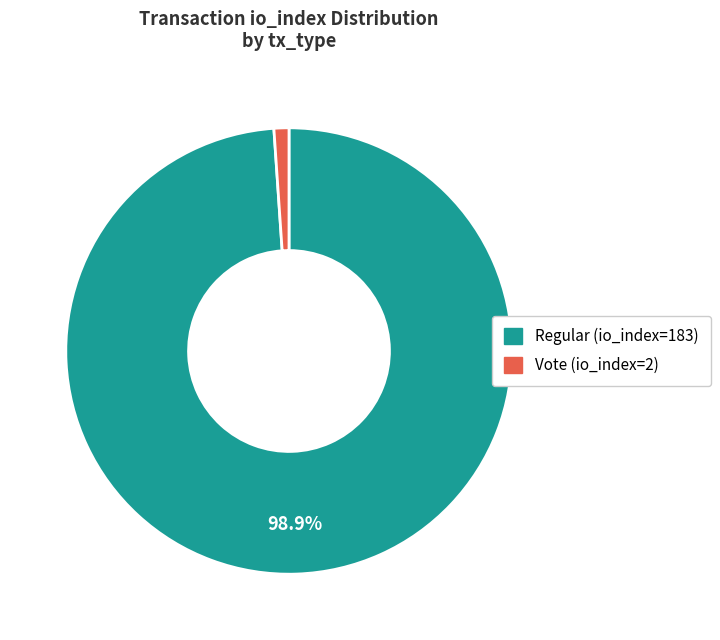

To the nearest percent, what is the combined percentage of Vote (io_index=2) and Regular (io_index=183)?

100%